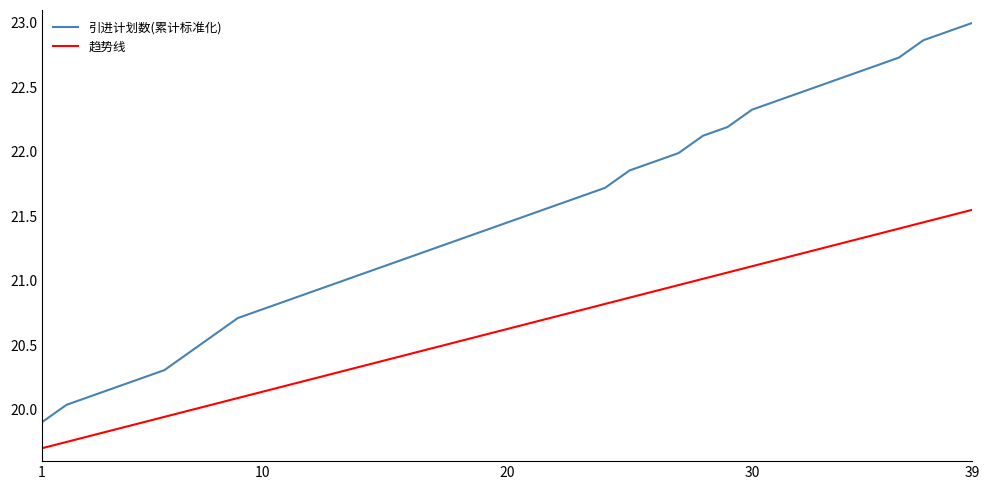

True or false: 引进计划数(累计标准化) and 趋势线 cross at least once.

False